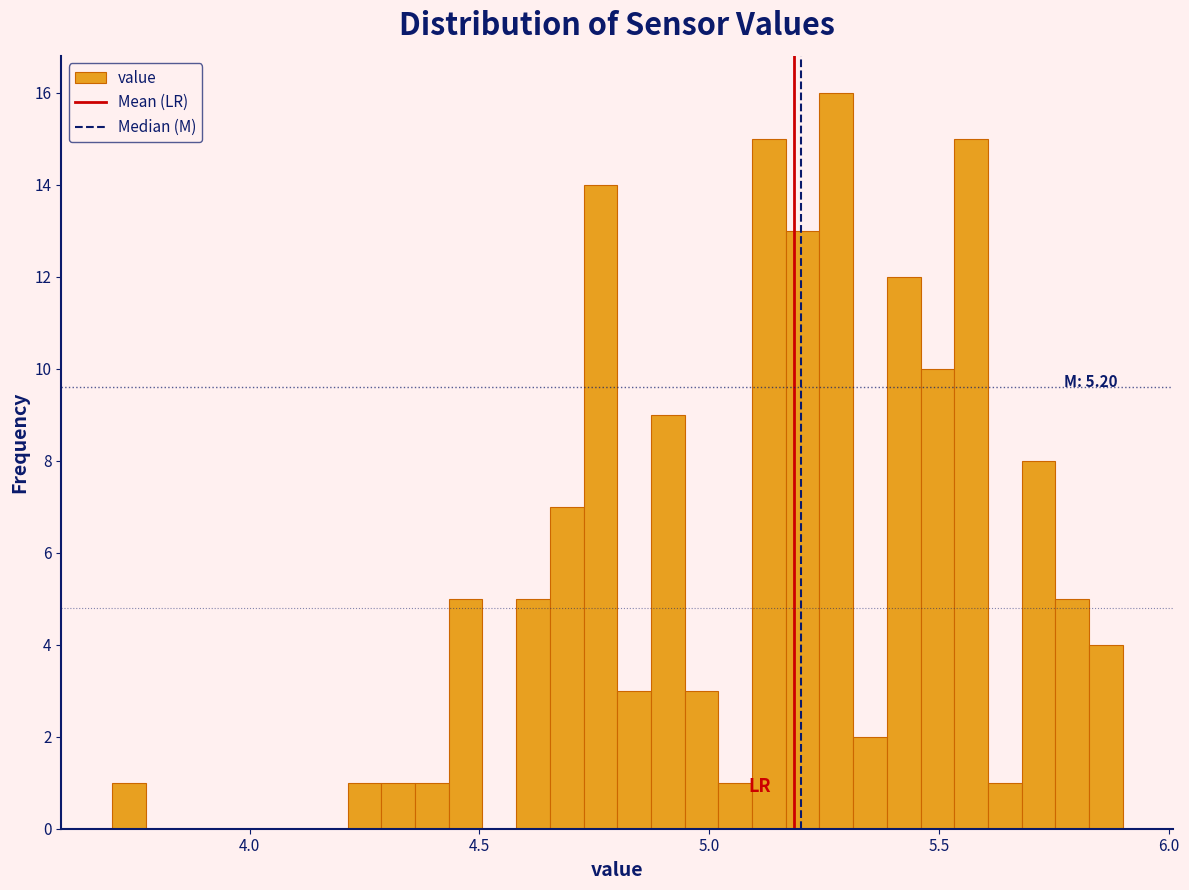

Around what value on the x-axis is the tallest bar? Give the approximate position of its centre, as read against the axis.

5.30